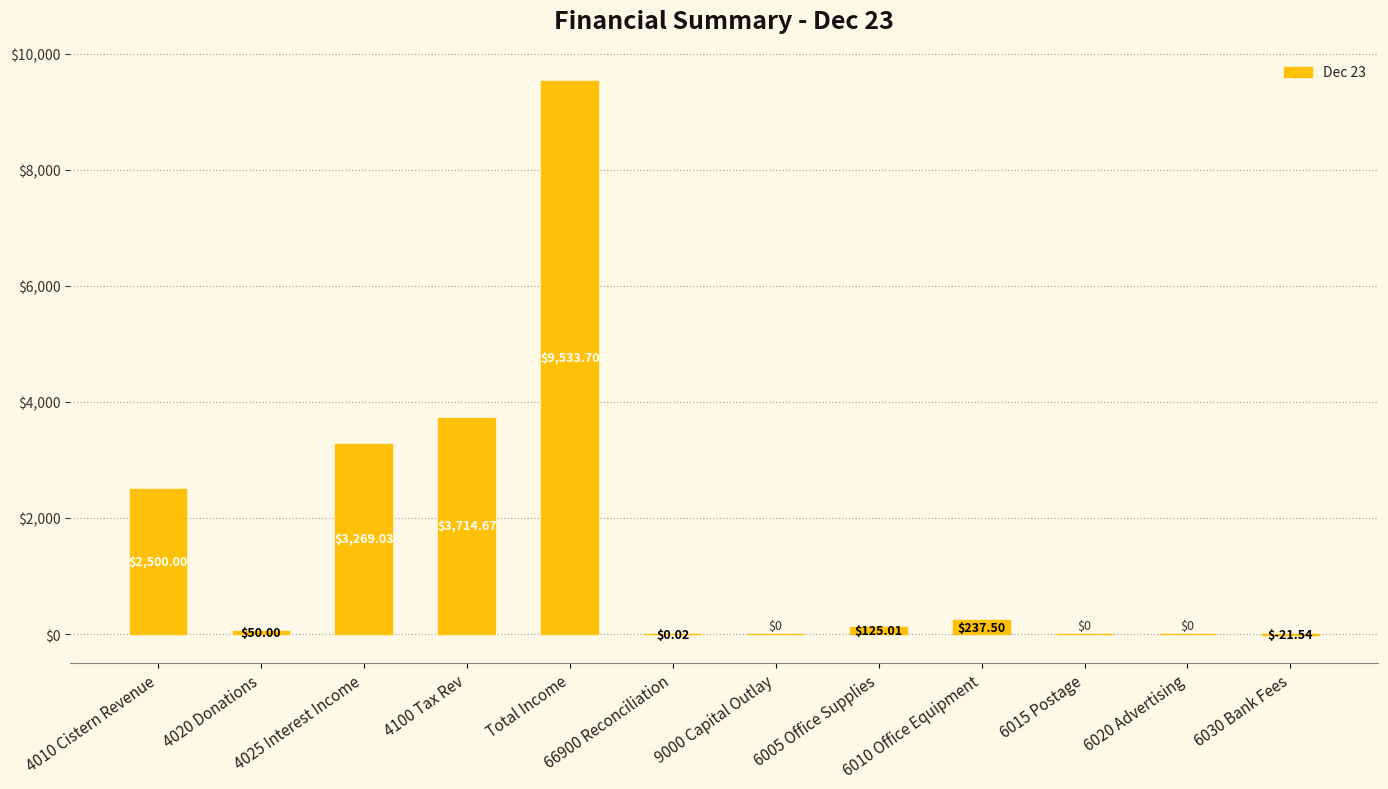

Where is the data nearest to the value 4756?

4100 Tax Rev